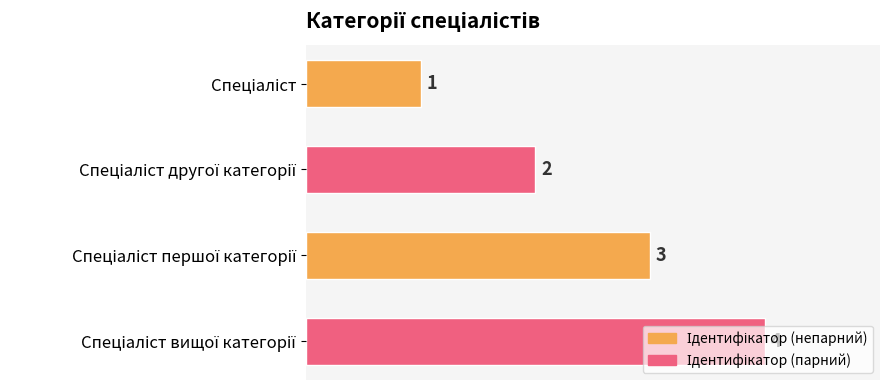

How many values are between 2 and 4?

3